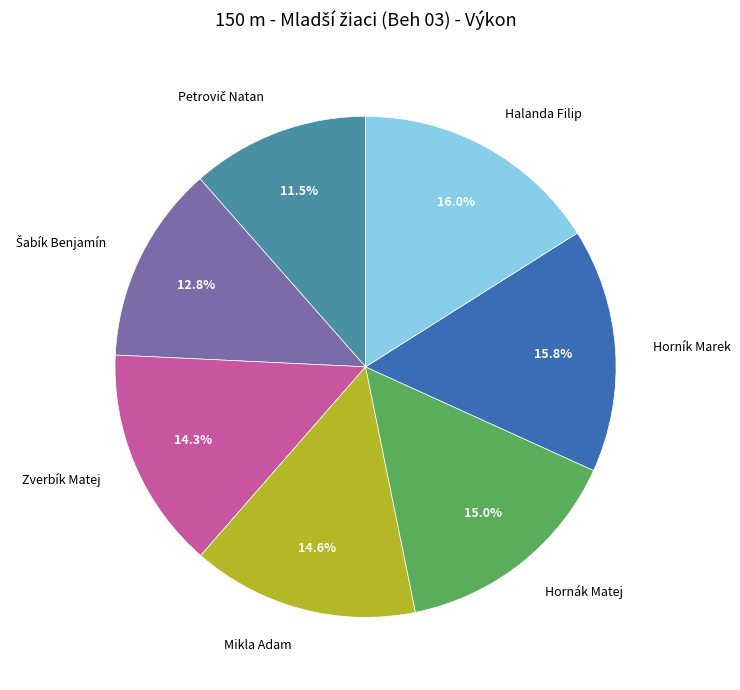

What is the total percentage of Mikla Adam and Hornák Matej?

29.6%